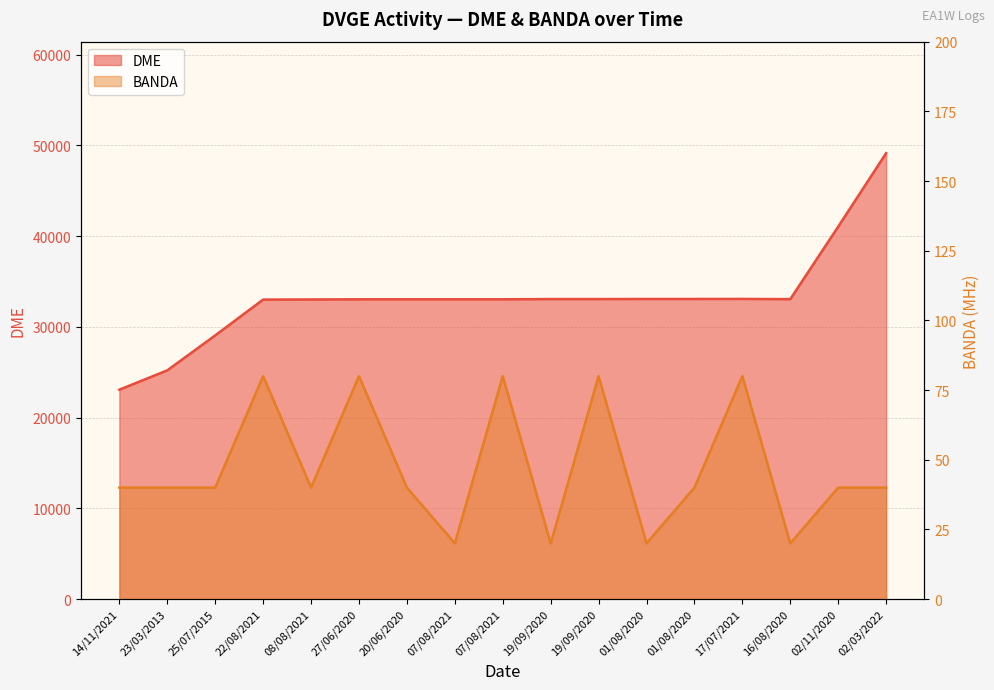

What is the sum of the DME values at 02/03/2022 and 22/08/2021?

82134